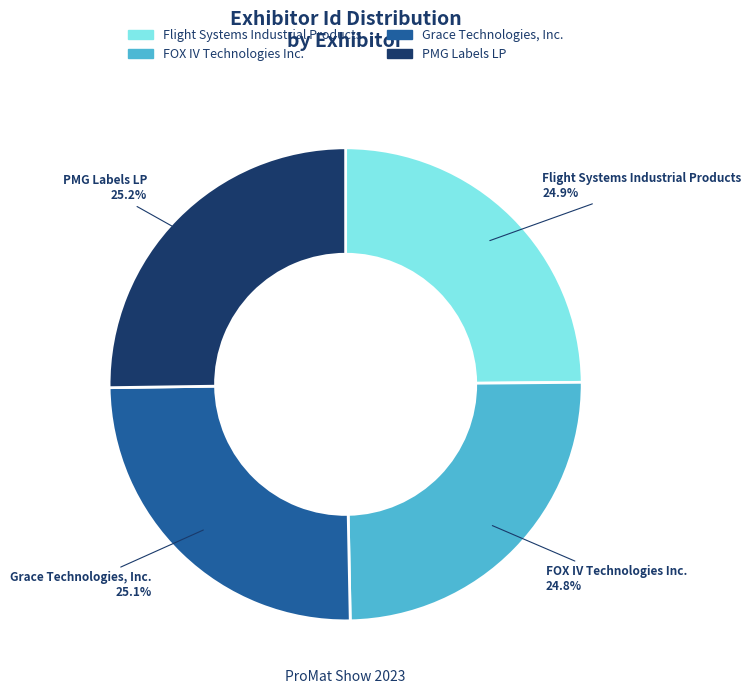

How many segments does this pie chart have?

4